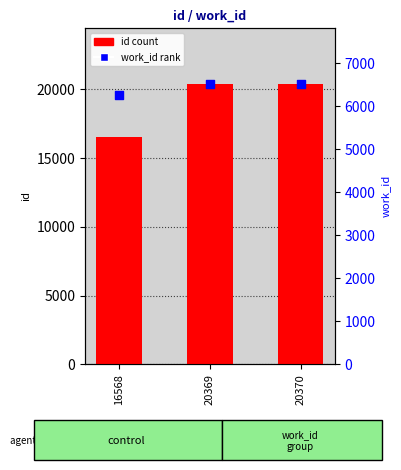

Which series has the largest total across all categories?

id